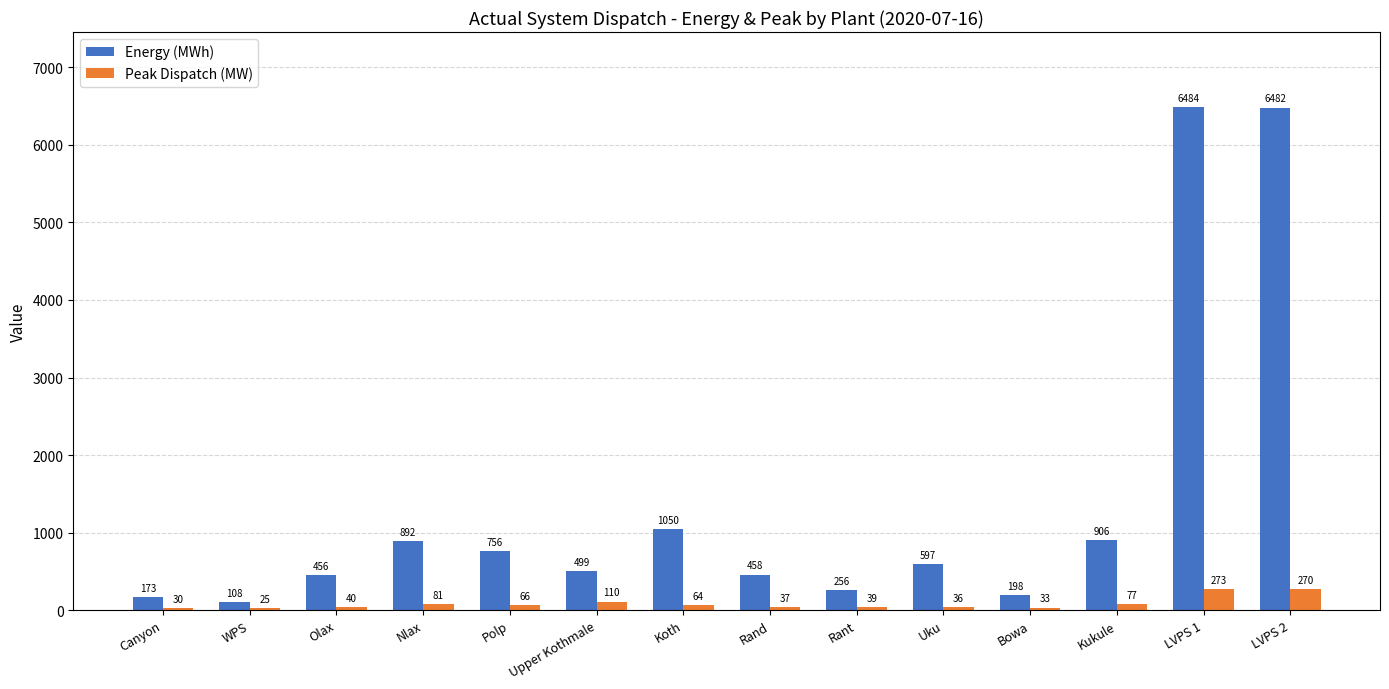

Rank the series by their maximum value, from highest to lowest.

Energy (MWh), Peak Dispatch (MW)